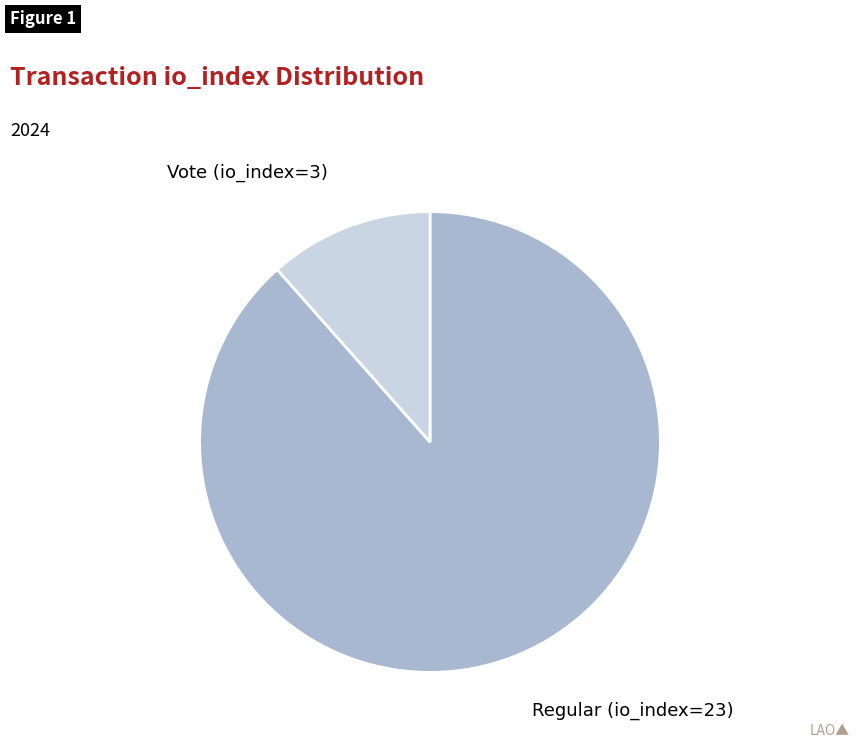

Do Regular (io_index=23) and Vote (io_index=3) together represent more than half of the pie?

Yes